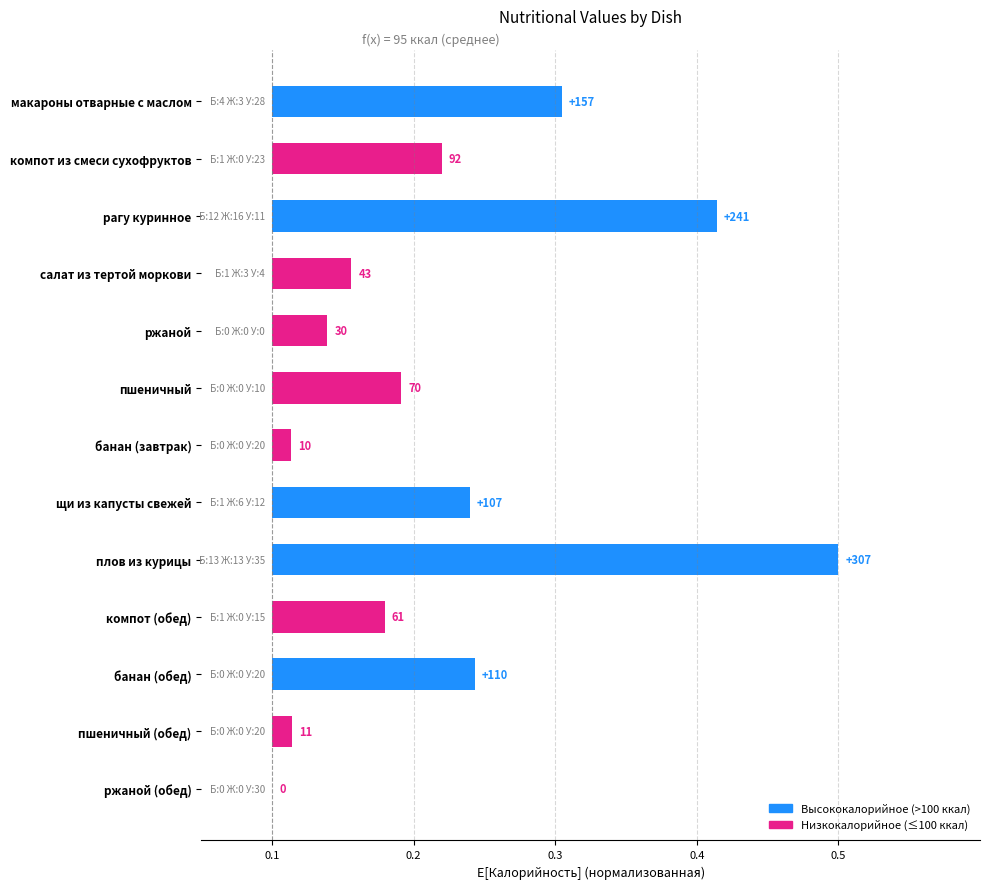

Does the chart contain any negative values?

No